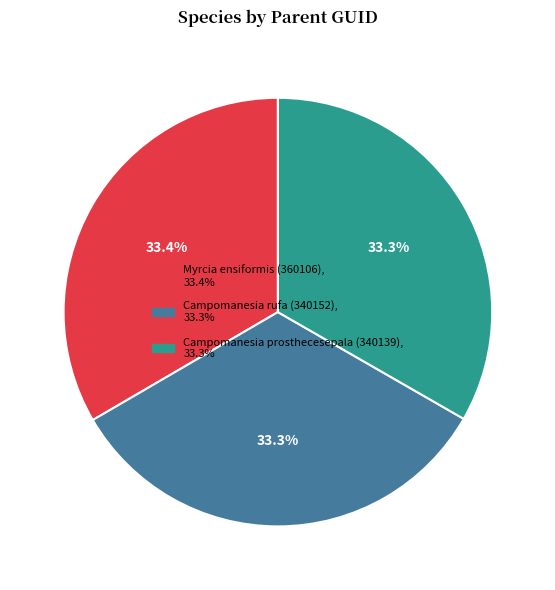

How many slices are in this pie chart?

3